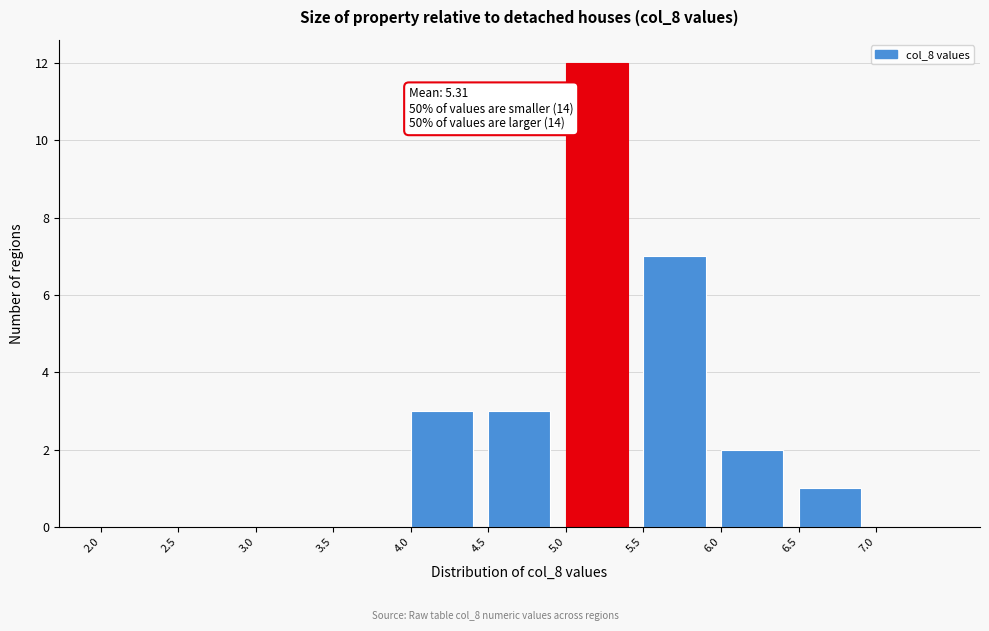

Which range on the x-axis has the tallest bar?

5.0 to 5.5